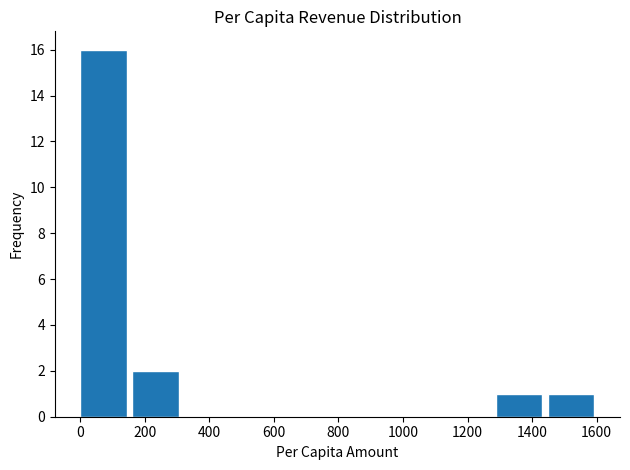

Reading left to right, transcribe this chart: for each bar, give the range it covers on the x-axis and its height. Neither the bar edges nor the heights are printed on the chart, so give them approximately, as read against the axes.

0 to 160: 16
160 to 320: 2
320 to 480: 0
480 to 640: 0
640 to 800: 0
800 to 960: 0
960 to 1120: 0
1120 to 1280: 0
1280 to 1440: 1
1440 to 1600: 1